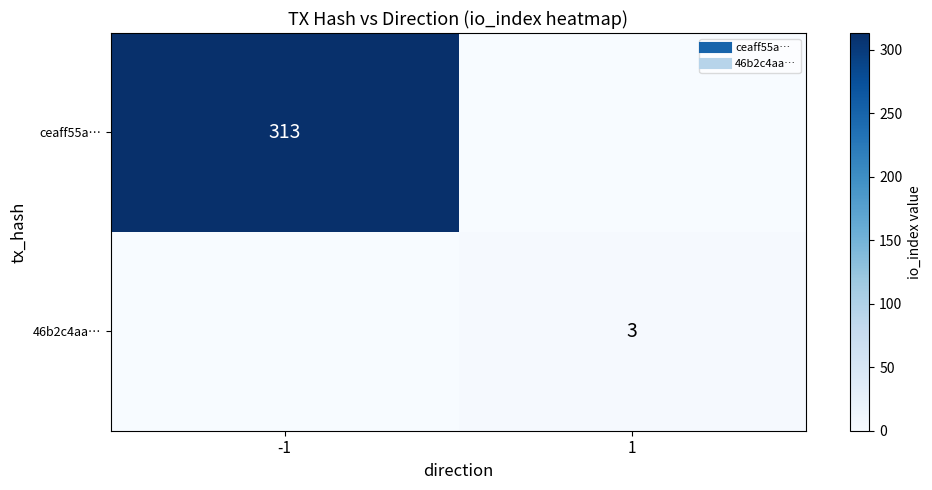

The 46b2c4aa… series shows 2 at 1. True or false?

False